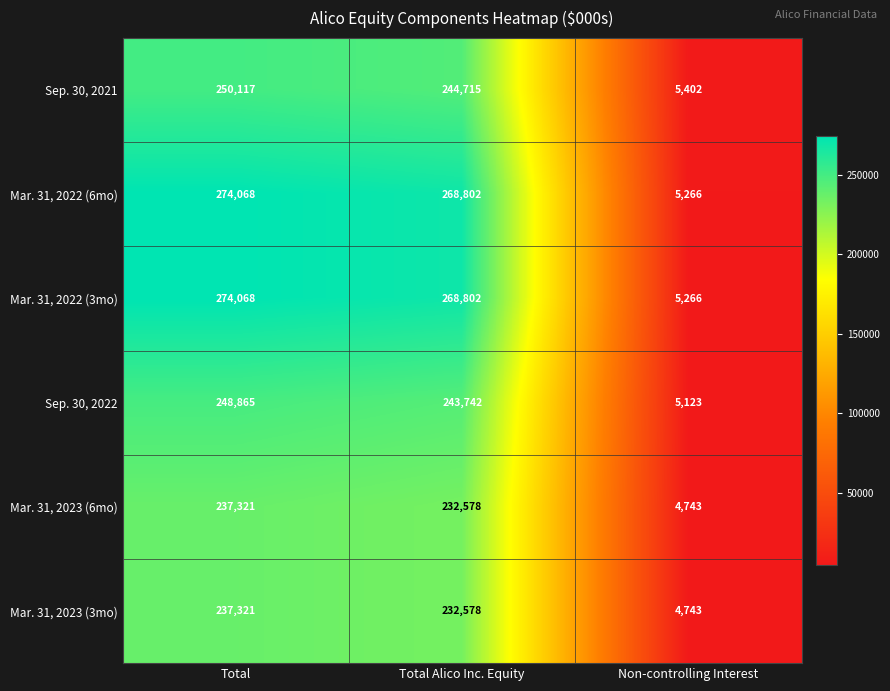

Reading right to left, extract all data points from this chart.

Sep. 30, 2021: 5402	244715	250117
Mar. 31, 2022 (6mo): 5266	268802	274068
Mar. 31, 2022 (3mo): 5266	268802	274068
Sep. 30, 2022: 5123	243742	248865
Mar. 31, 2023 (6mo): 4743	232578	237321
Mar. 31, 2023 (3mo): 4743	232578	237321